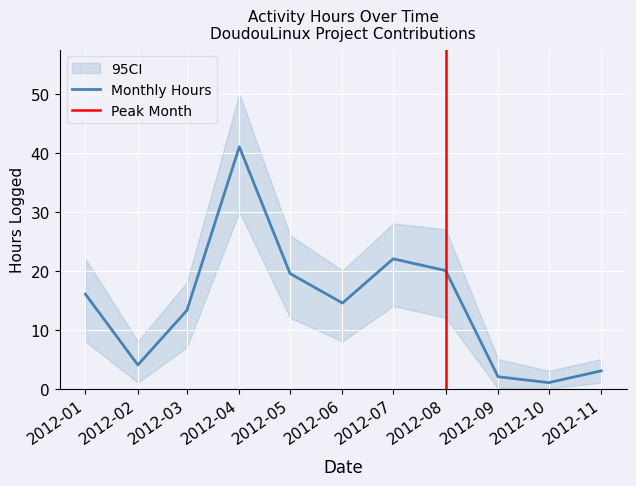

What is the difference between the maximum and minimum values?

40.0